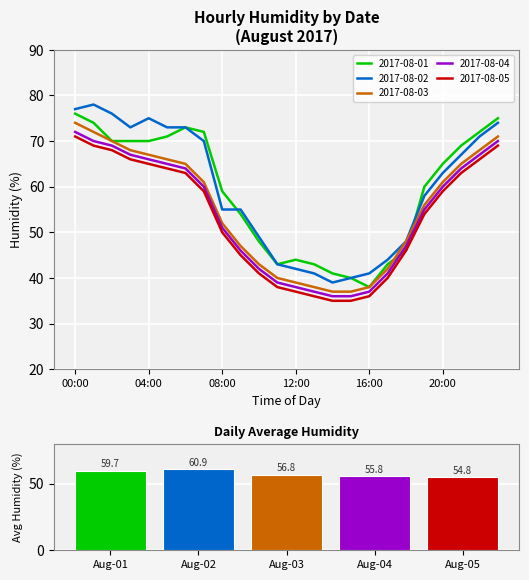

What is the maximum value for 2017-08-04?

72